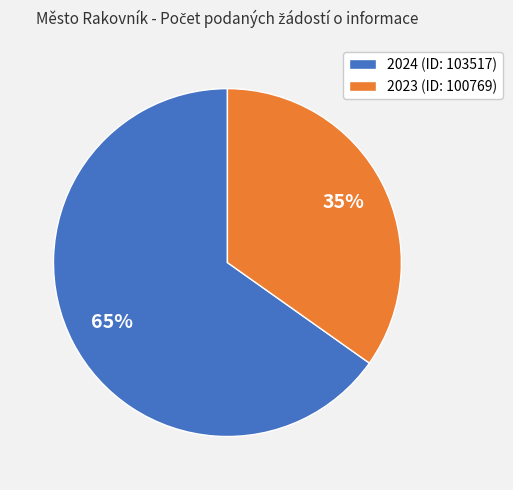

Which slice represents more than half of the pie?

2024 (ID: 103517)